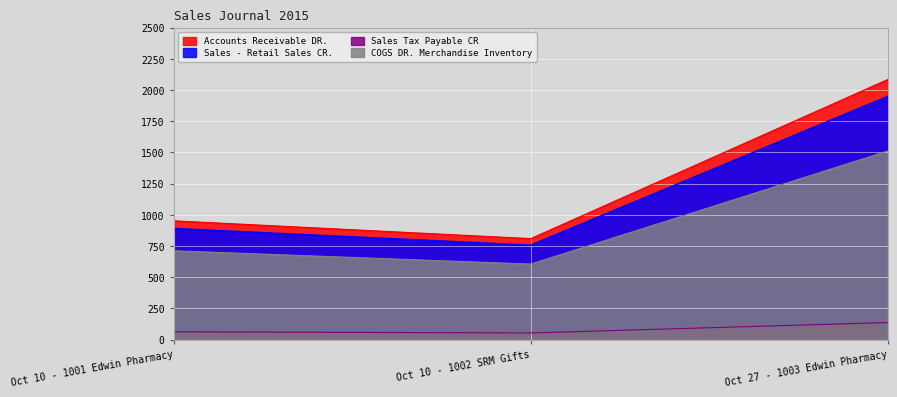

At which label does Accounts Receivable DR. reach its peak?

Oct 27 - 1003 Edwin Pharmacy